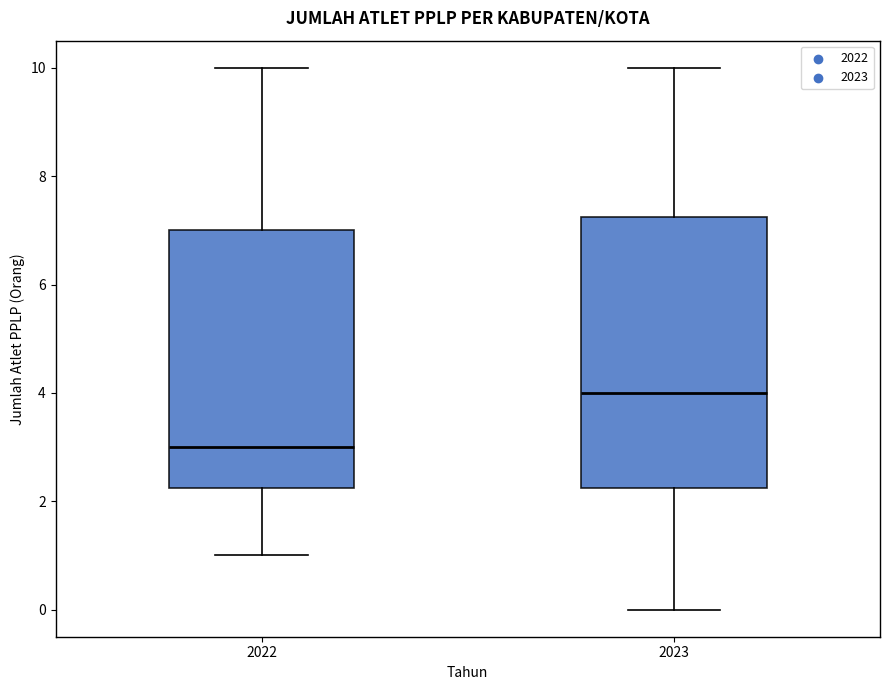

Reading left to right, transcribe this box plot: for each box, give where its median line is, the range the box spans, and where its two whiskers end, as read against the y-axis. The values are not printed on the chart, so give them approximately, as read against the axis.

2022: median 3.0, box 2.2 to 7.0, whiskers 1.0 to 10.0
2023: median 4.0, box 2.2 to 7.2, whiskers 0.0 to 10.0